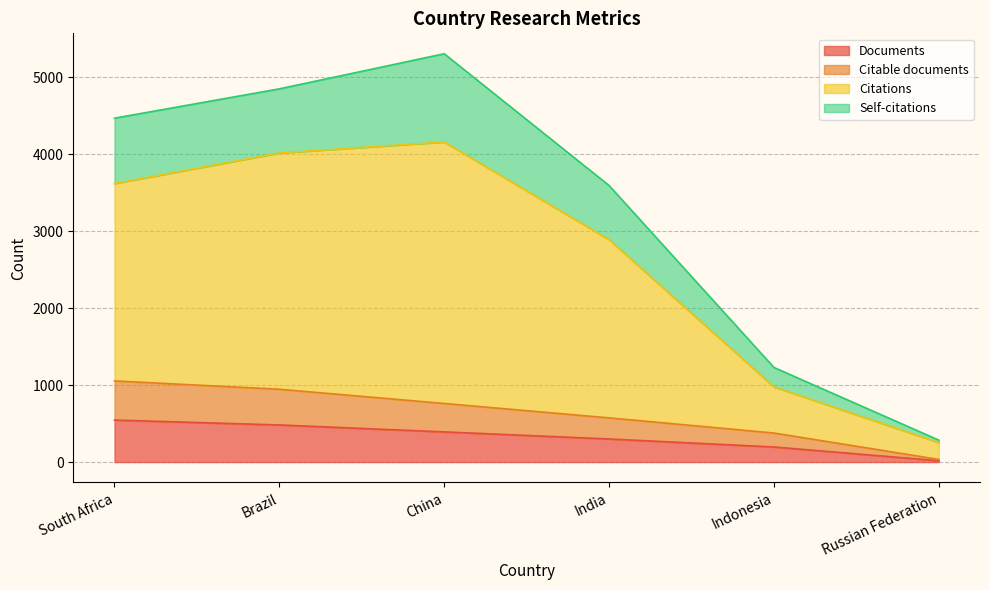

True or false: Documents has more than 1 points higher than both neighbors.

False